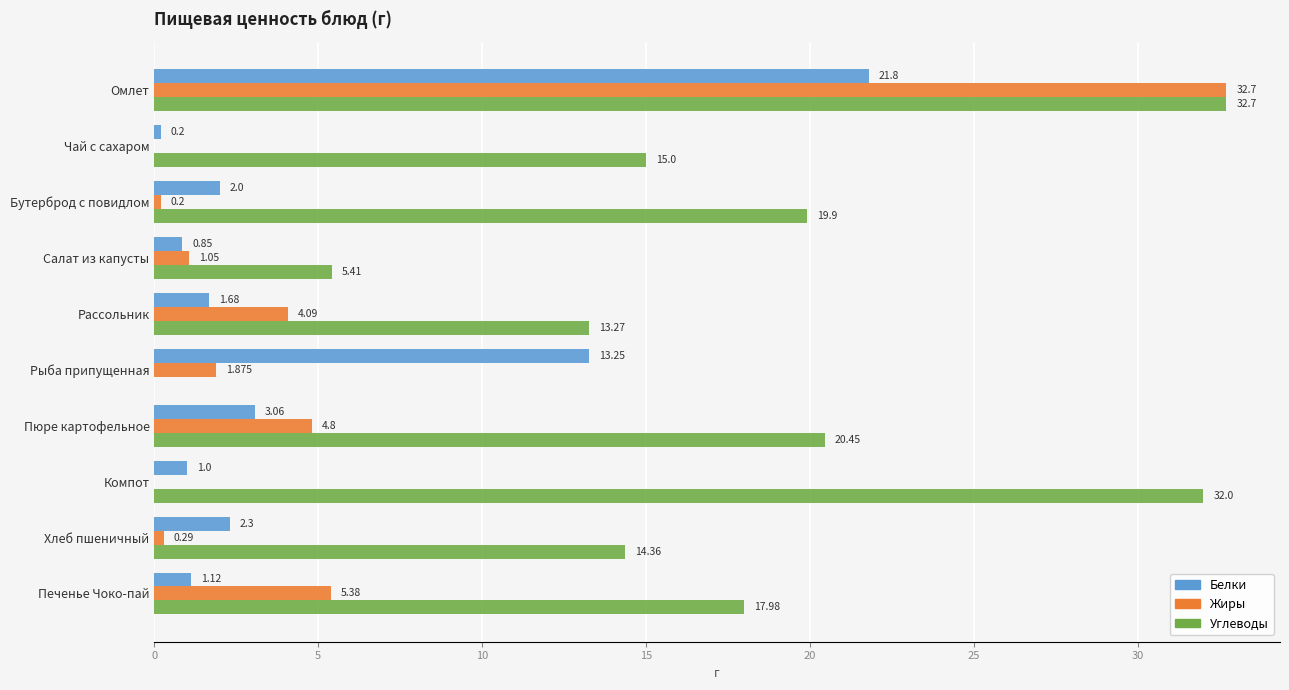

At which label is Углеводы closest to 16?

Чай с сахаром